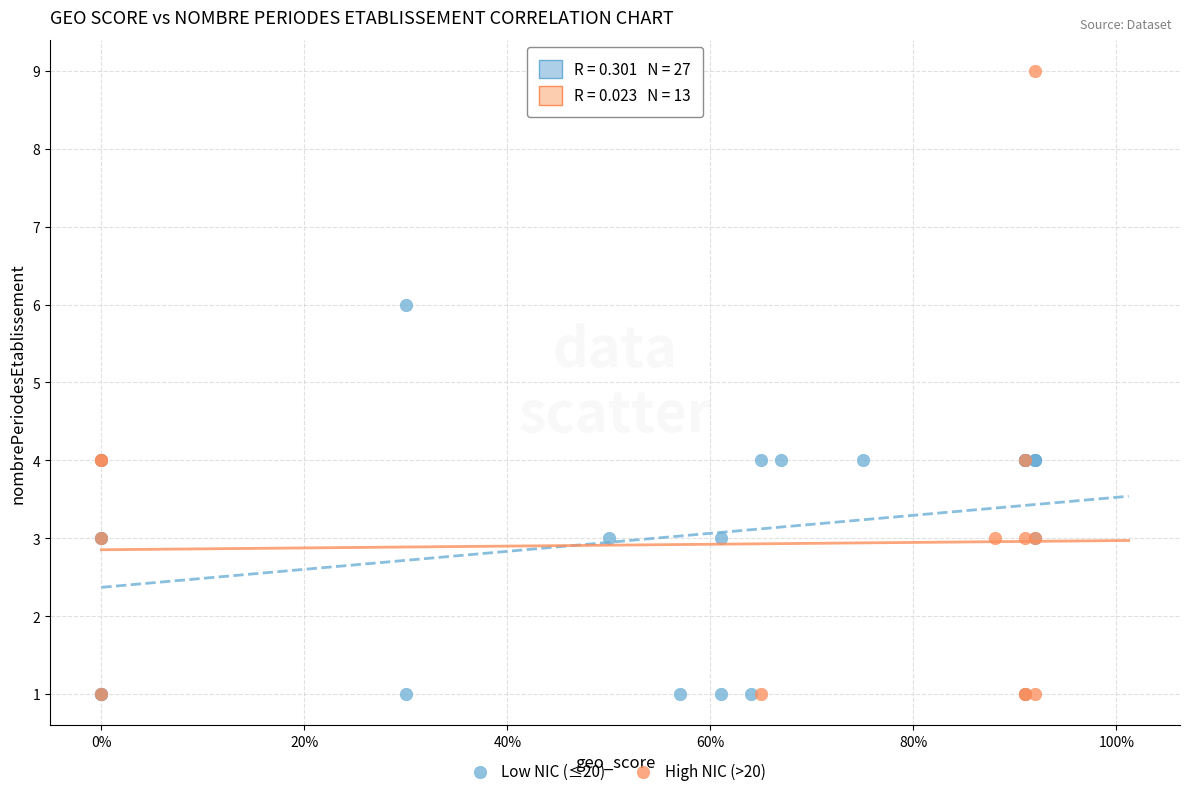

Which series contains the highest Y value?

High NIC (>20)